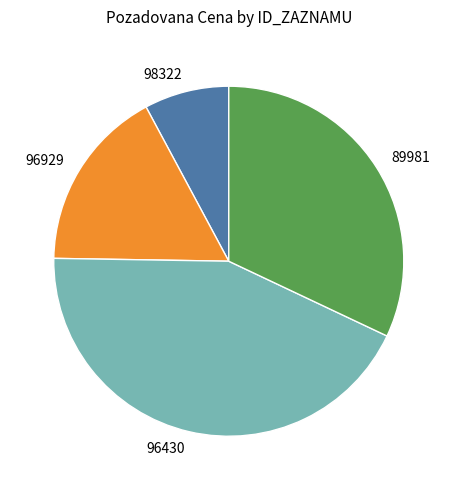

How many slices are in this pie chart?

4